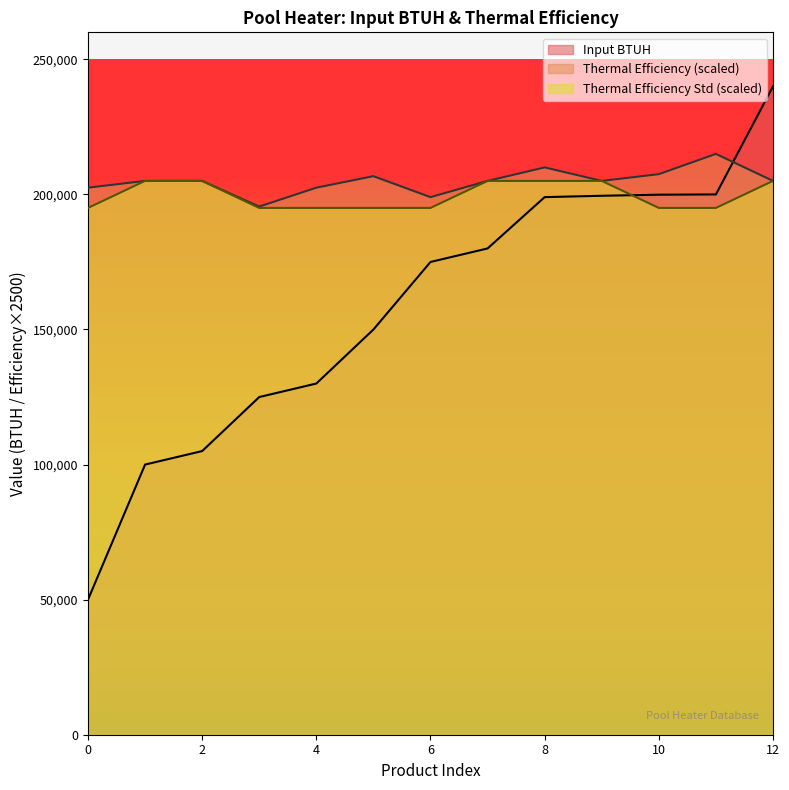

List the series in order of their peak value, highest first.

Input BTUH, Thermal Efficiency (scaled), Thermal Efficiency Std (scaled)